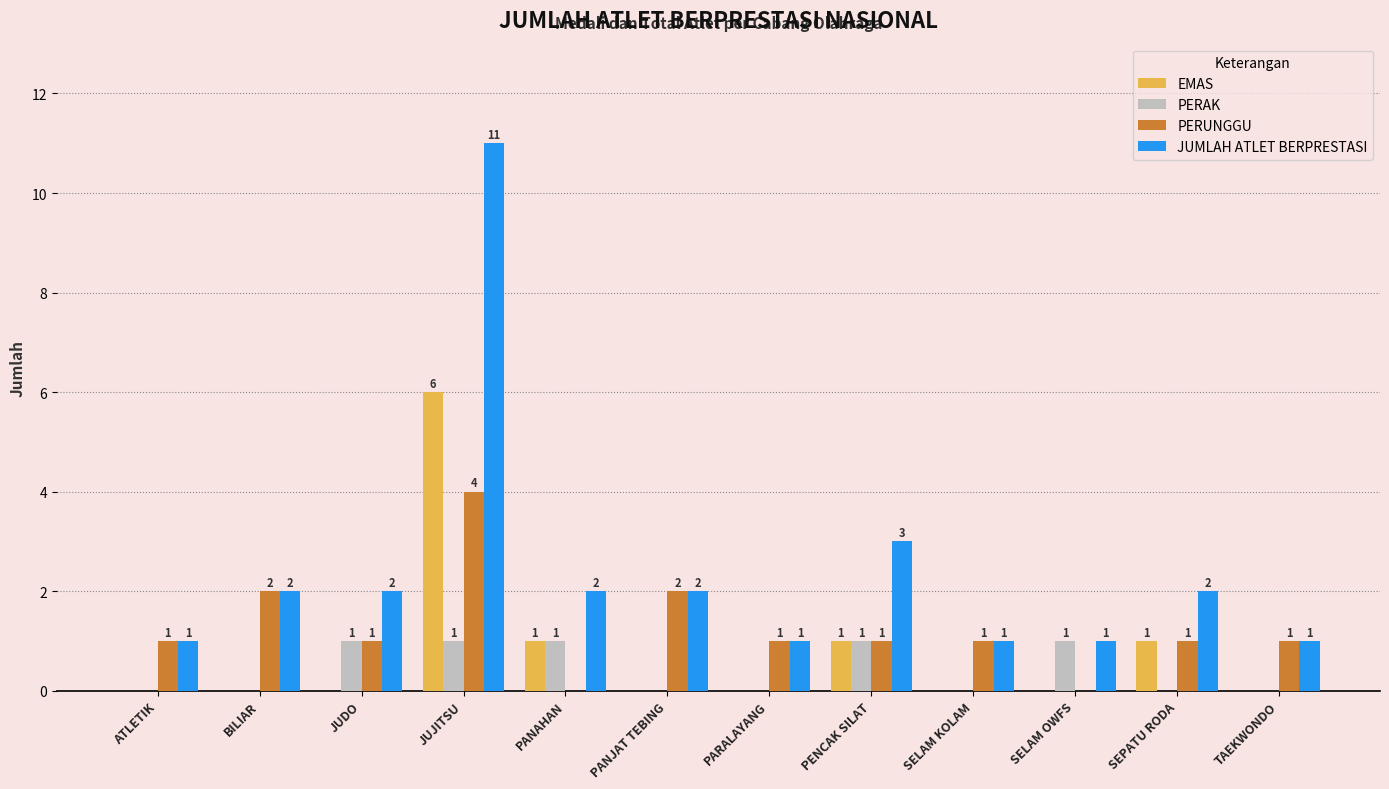

At which label is JUMLAH ATLET BERPRESTASI closest to 6?

PENCAK SILAT